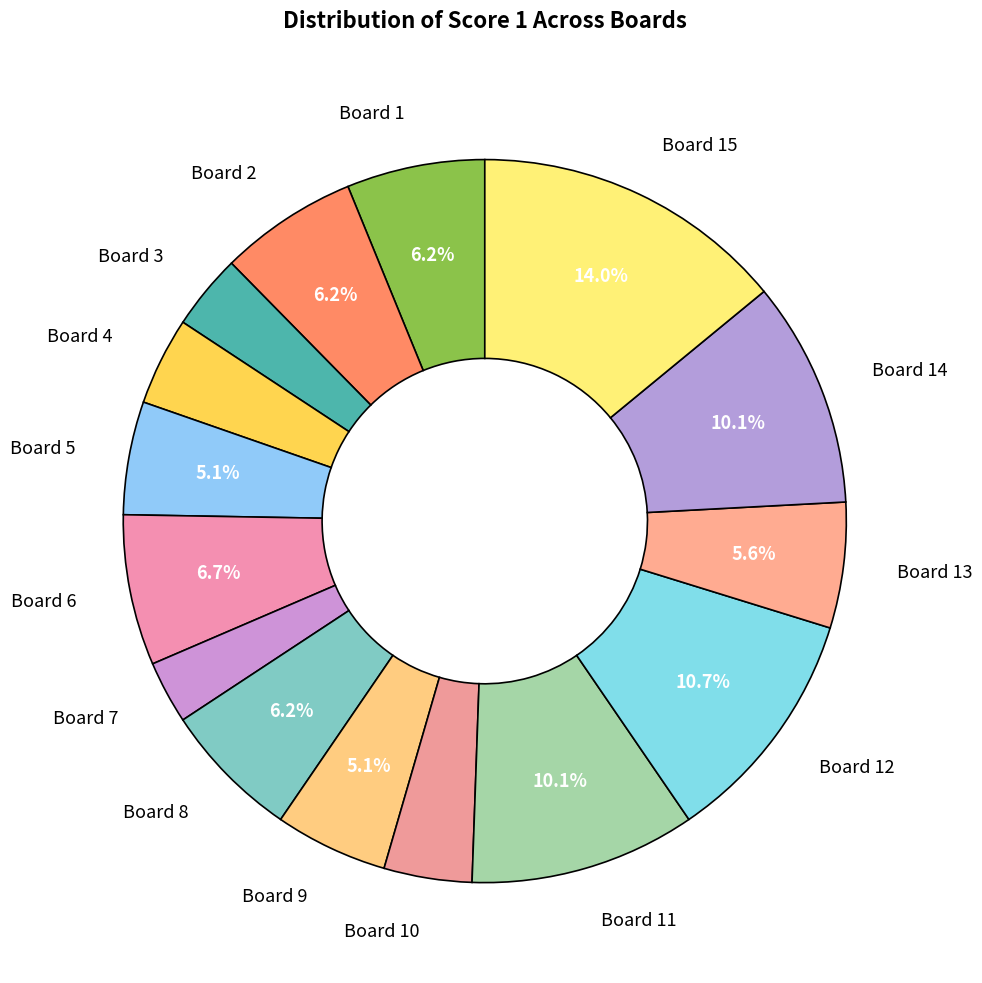

Which category has the smallest portion of the pie?

Board 7